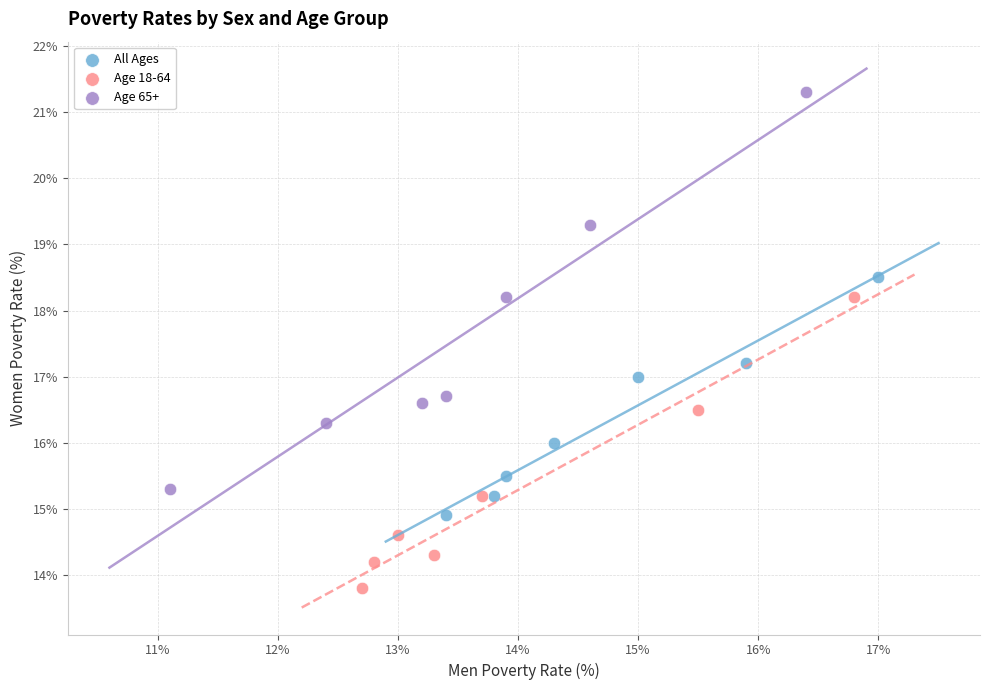

Which series has the largest Y range (max minus min)?

Age 65+